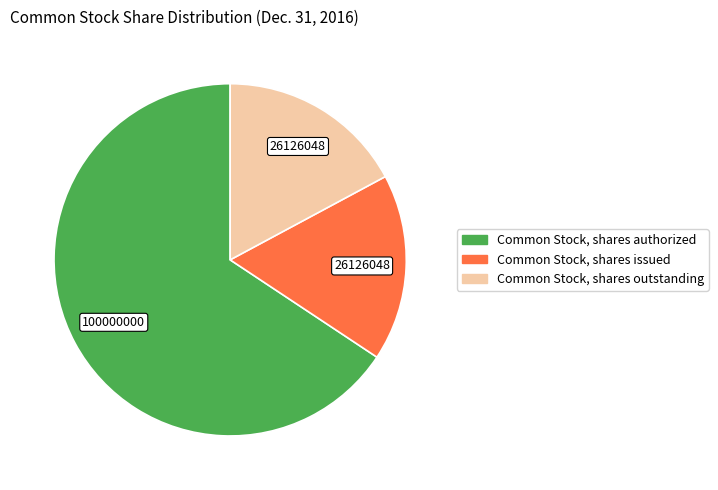

How many slices are in this pie chart?

3